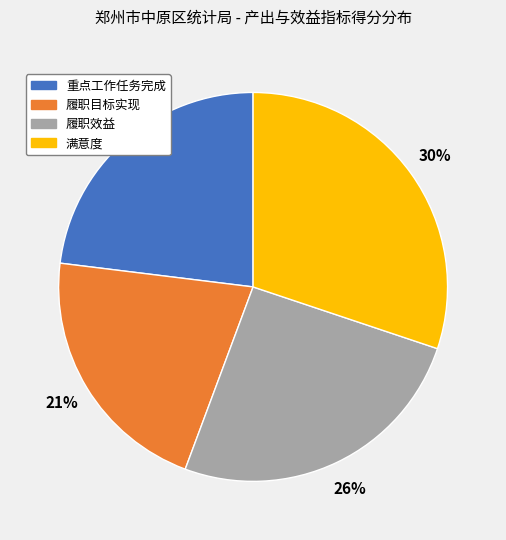

What is the smallest slice in the pie chart?

履职目标实现